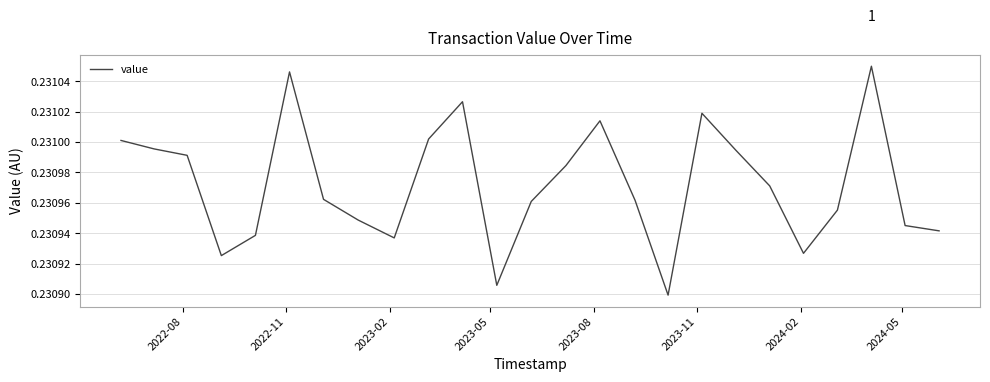

Reading left to right, transcribe all the data shown in this chart.

0.2	0.2	0.2	0.2	0.2	0.2	0.2	0.2	0.2	0.2	0.2	0.2	0.2	0.2	0.2	0.2	0.2	0.2	0.2	0.2	0.2	0.2	0.2	0.2	0.2